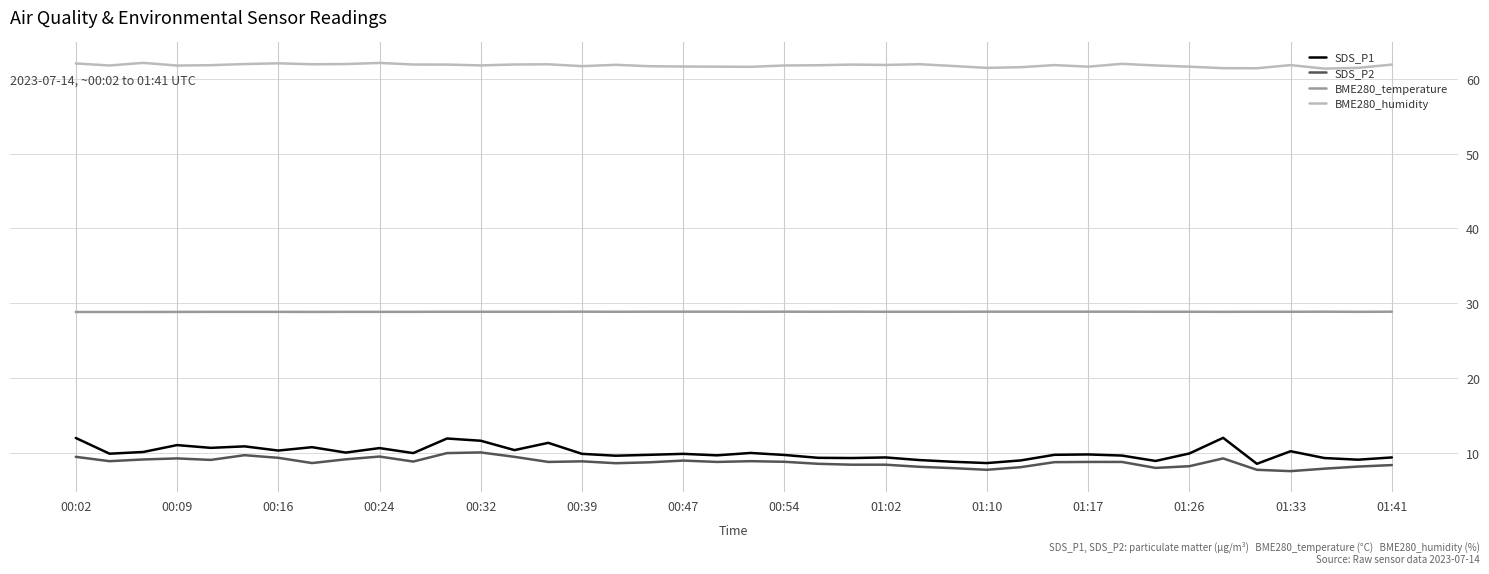

What is the difference between the maximum and second lowest values in the SDS_P2 series?

2.3